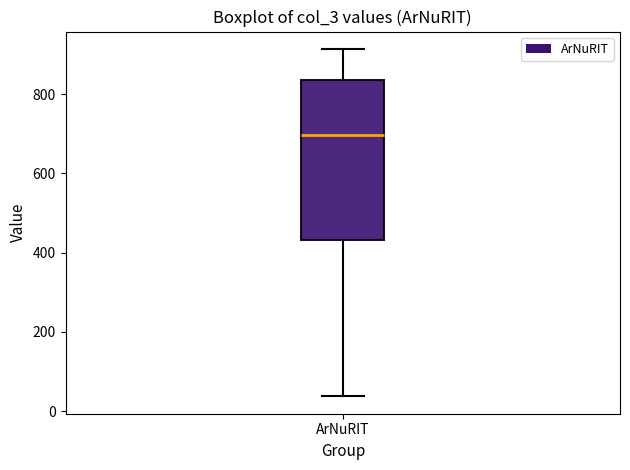

Transcribe this box plot: give where the median line is, the range the box spans, and where the two whiskers end, as read against the y-axis. The values are not printed on the chart, so give them approximately, as read against the axis.

median 700, box 440 to 840, whiskers 40 to 920